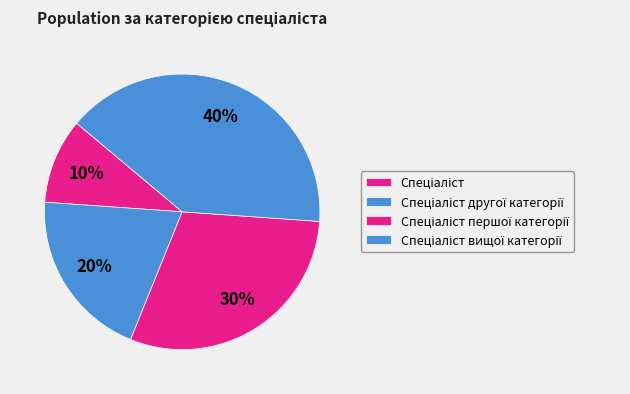

Which category has the smallest portion of the pie?

Спеціаліст